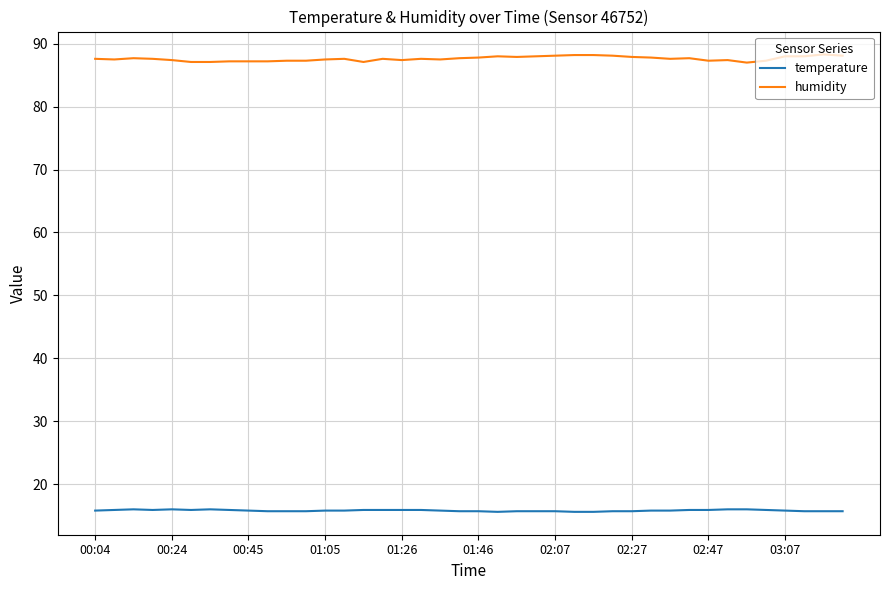

How many series are shown in this chart?

2